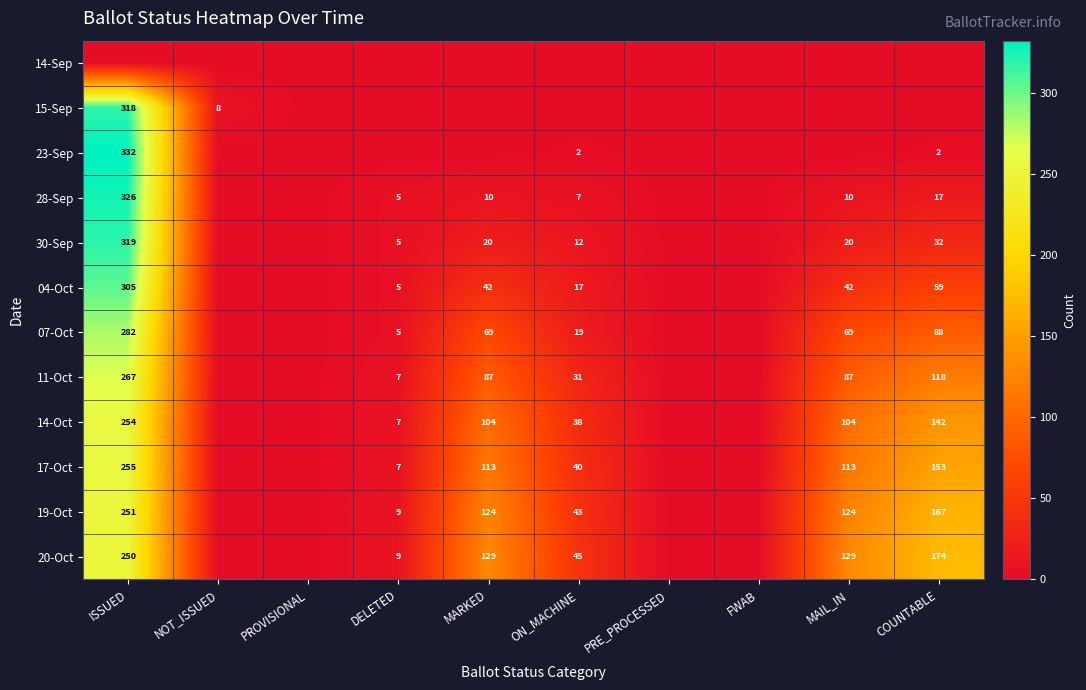

The value of 30-Sep at MAIL_IN is 11. True or false?

False